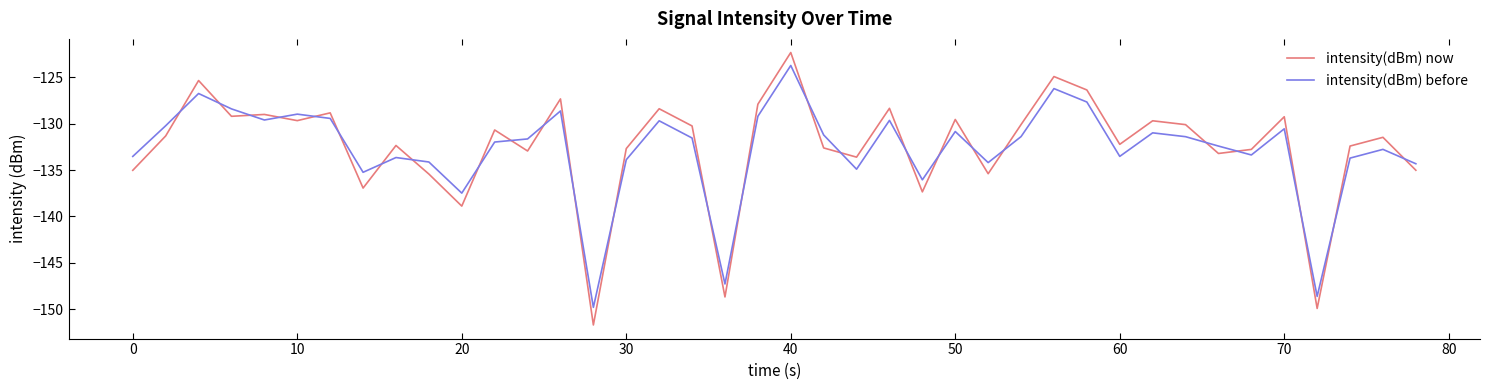

What is the maximum value shown in the chart?

-122.3